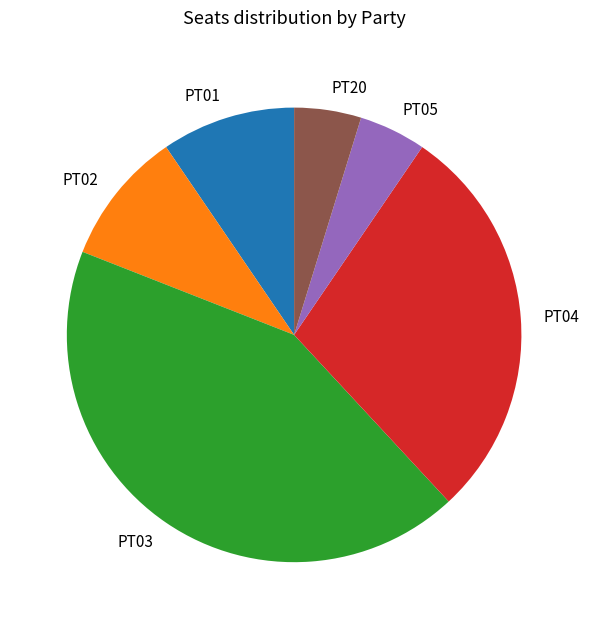

The PT03 slice represents 36% of the pie. True or false?

False